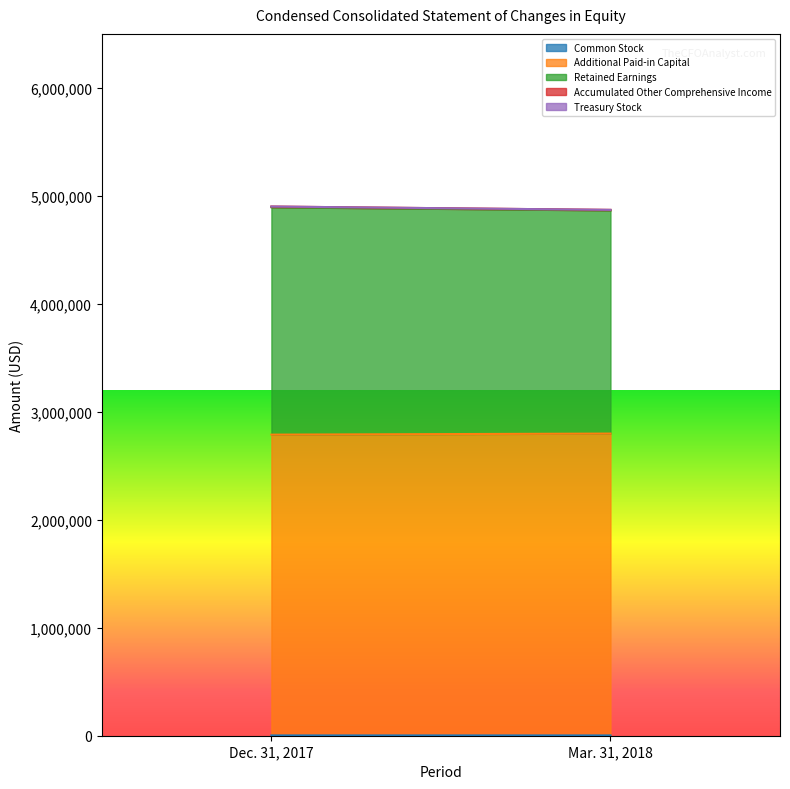

Which category has the lowest value in the Additional Paid-in Capital series?

Dec. 31, 2017